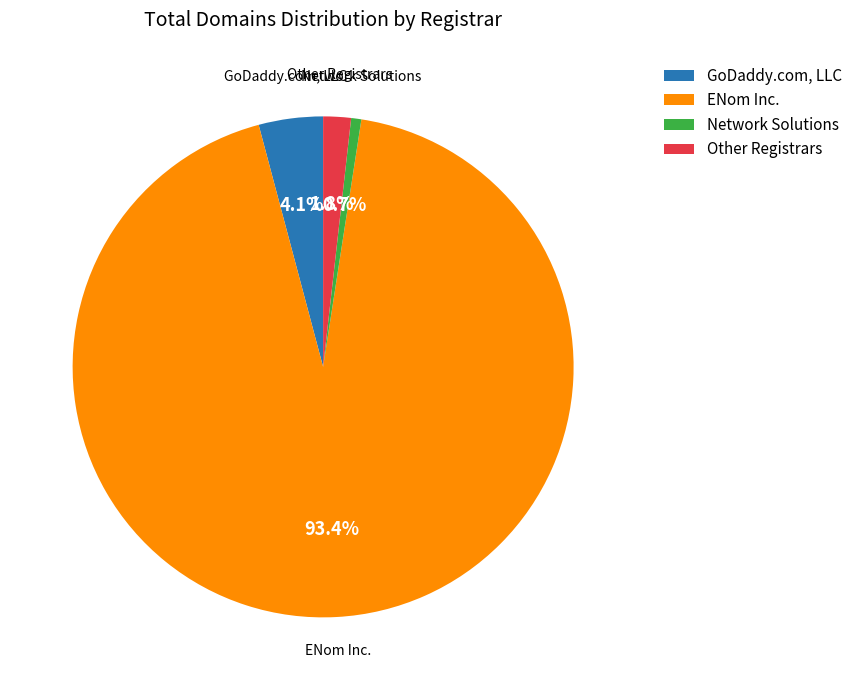

Between GoDaddy.com, LLC and Network Solutions, which is larger?

GoDaddy.com, LLC